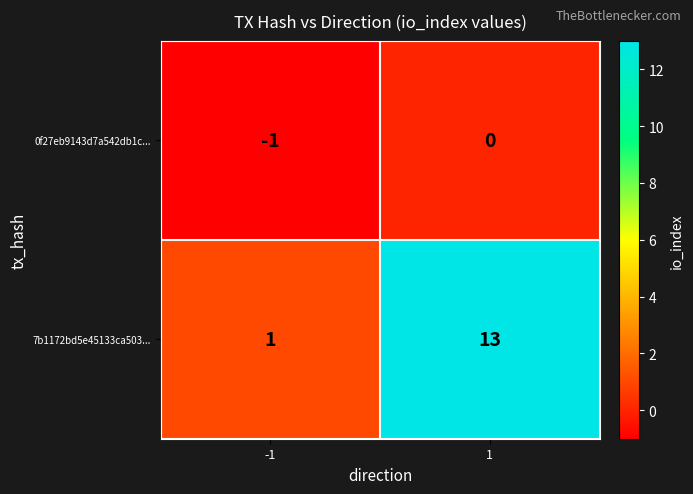

What is the difference between the highest and lowest values at 1?

13